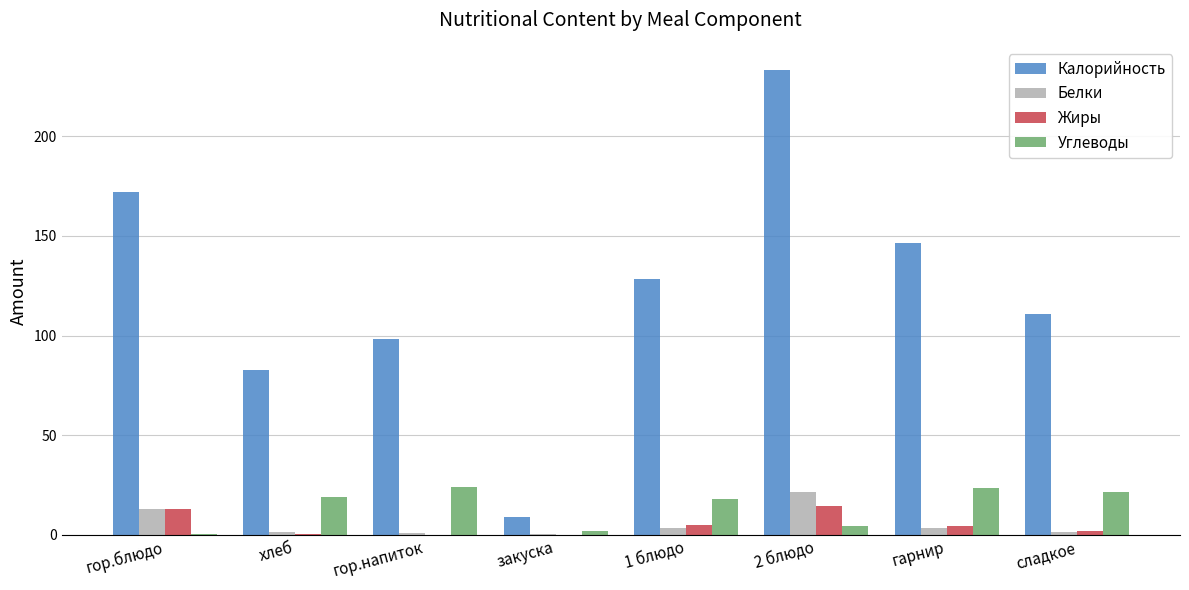

Is it true that Углеводы equals 14.4 at гор.напиток?

False